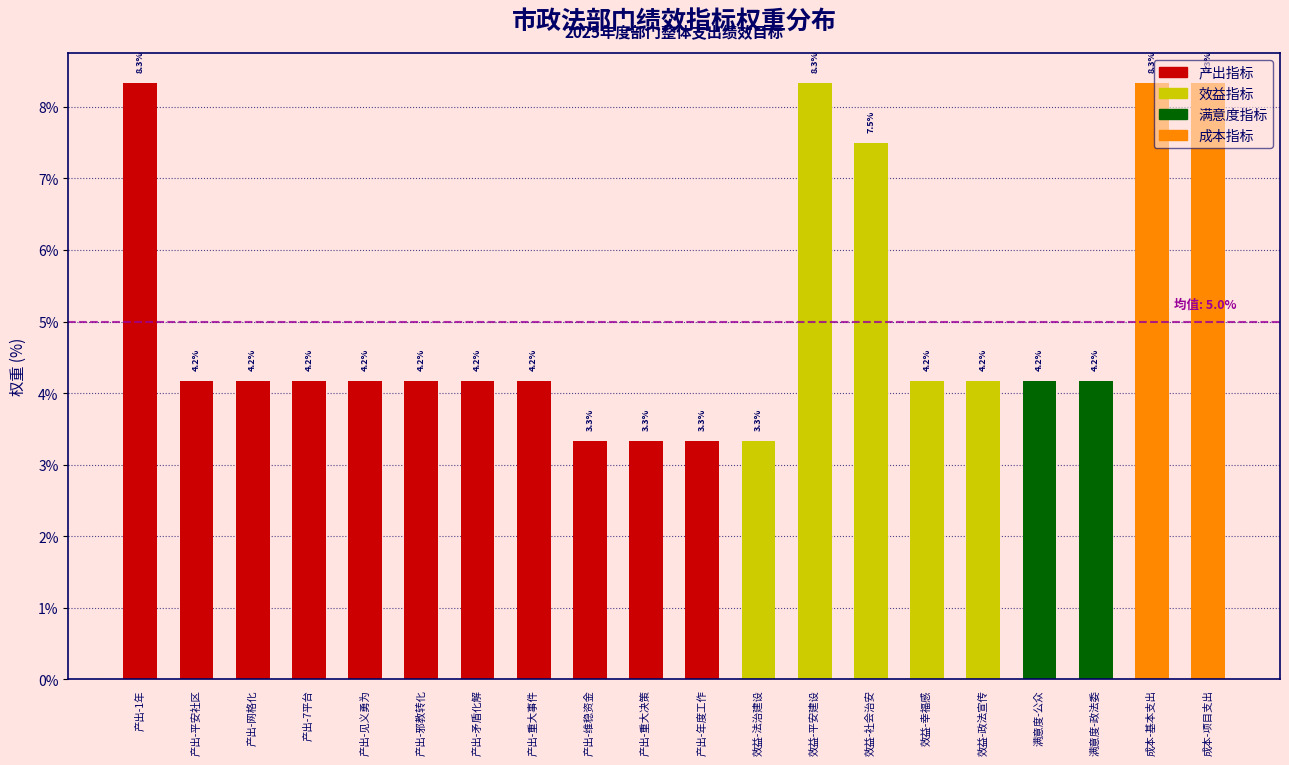

Read the value at 成本-项目支出.

8.3